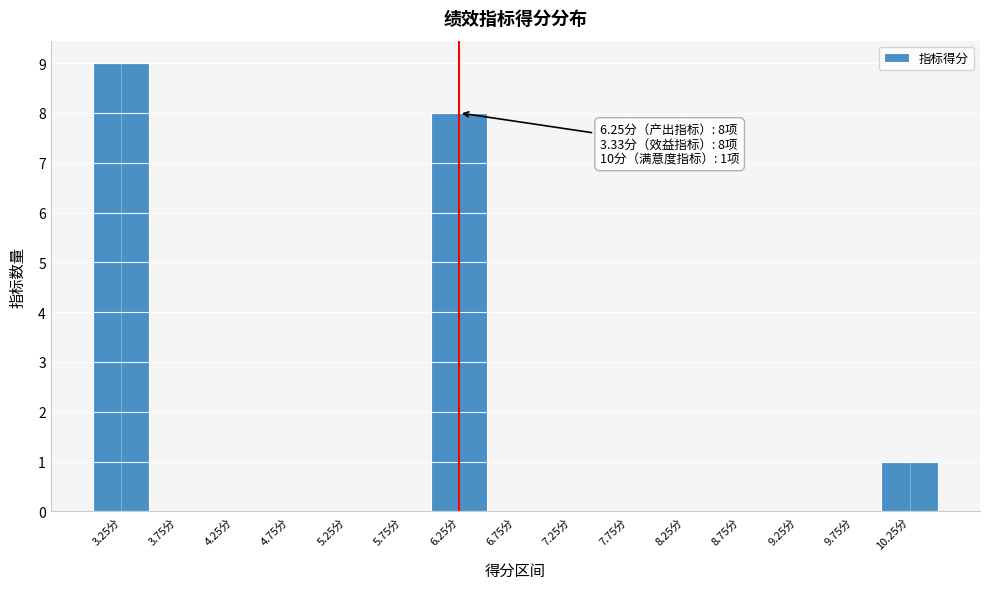

Over which range of the x-axis is the bar tallest?

3.0 to 3.5